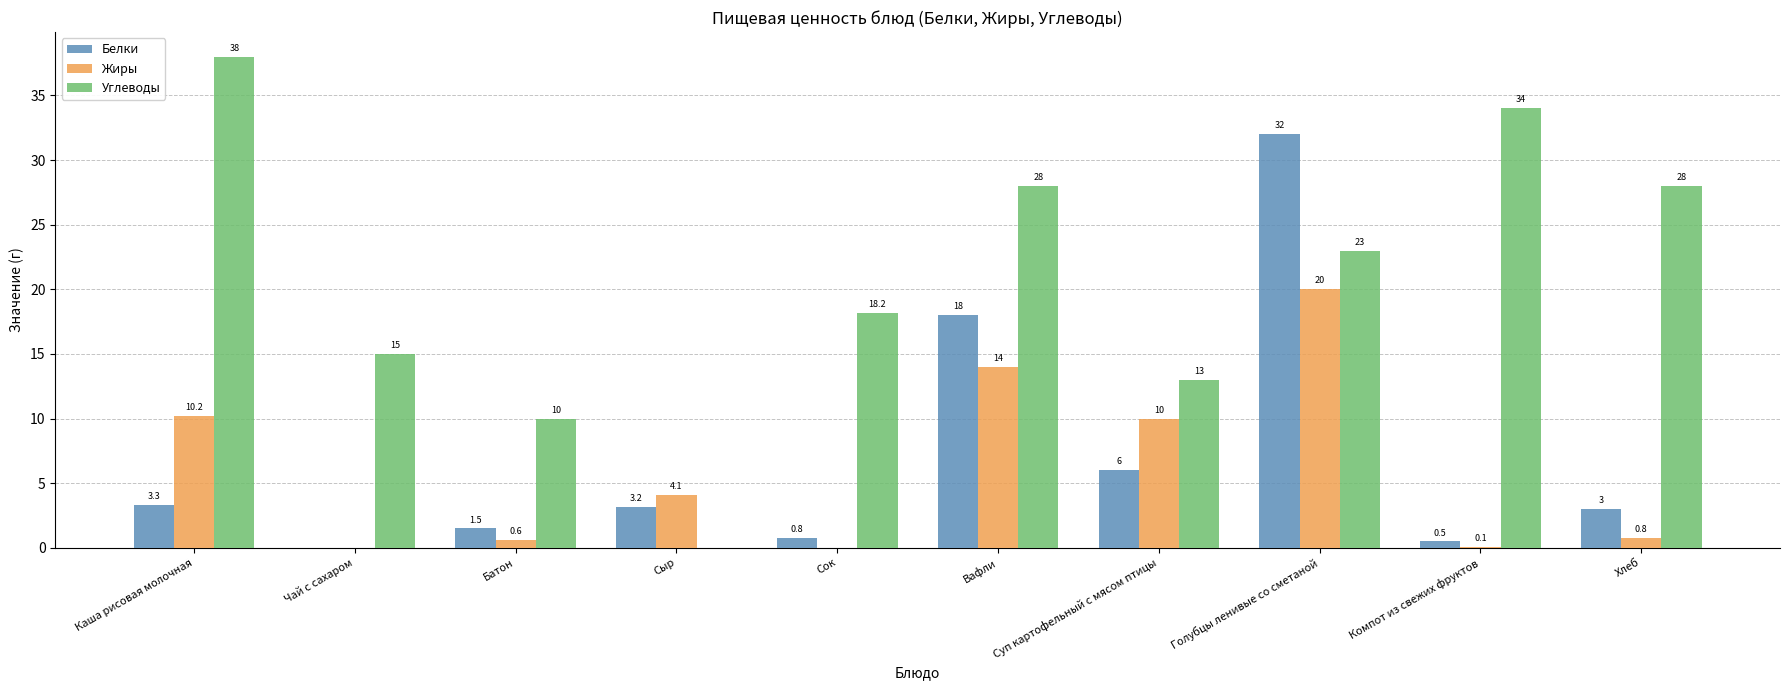

Is it true that Углеводы equals 0.0 at Сыр?

True